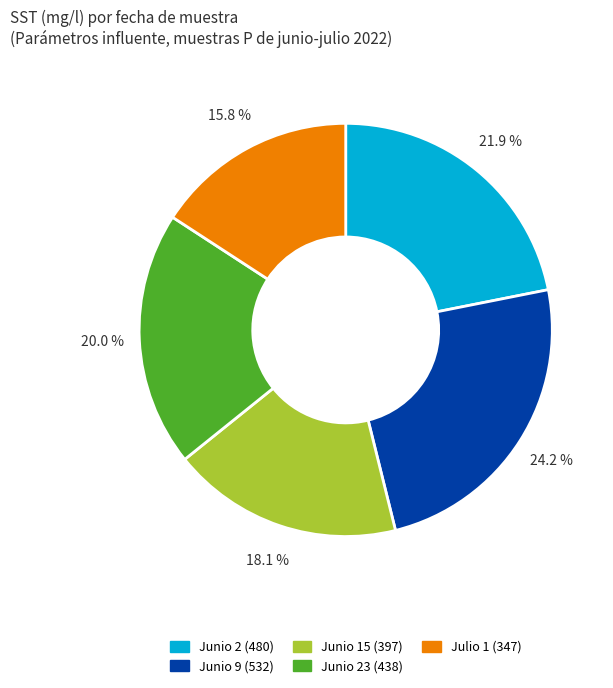

What is the smallest slice in the pie chart?

Julio 1 (347)